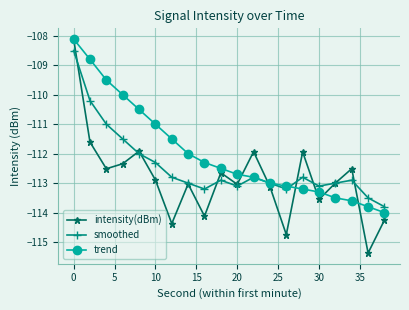

What is the value of the trend point at the 5th from the left?

-110.5